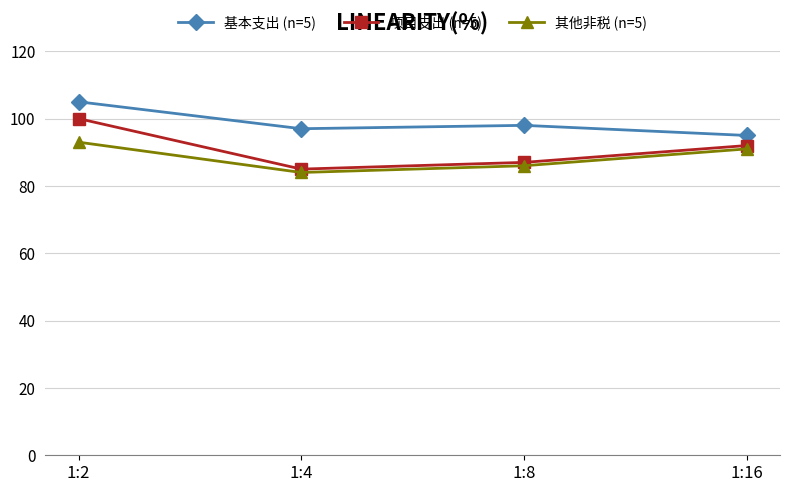

What is the value of the 其他非税 (n=5) point at the 4th from the left?

91